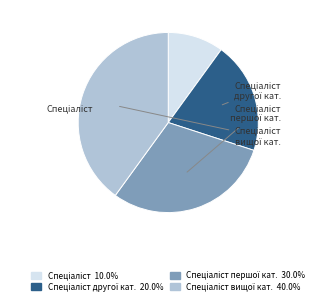

Does any single category account for the majority?

No